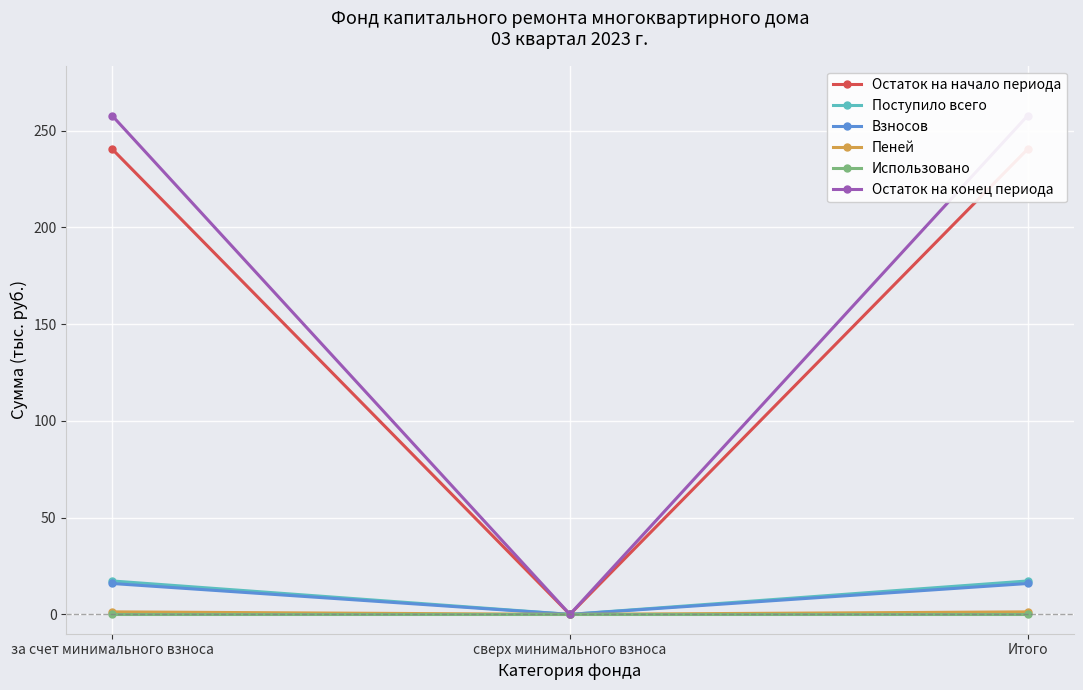

Rank the categories by Пеней value from highest to lowest.

за счет минимального взноса, Итого, сверх минимального взноса